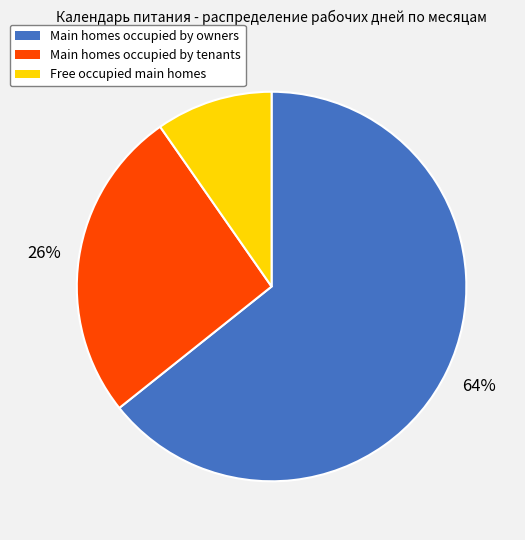

Is there a majority slice in this chart?

Yes